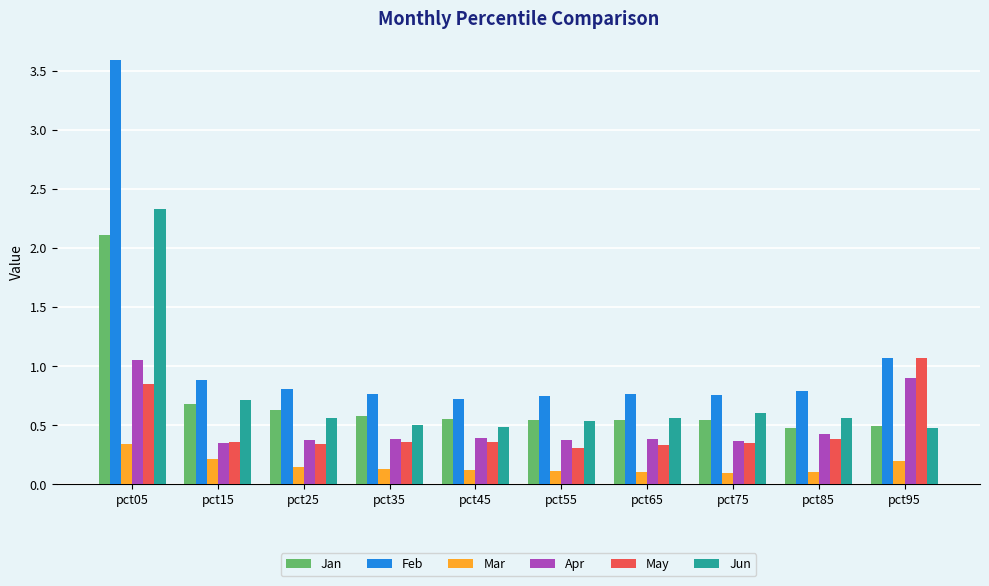

Is the value of Apr at pct45 greater than the value of Mar at pct75?

Yes